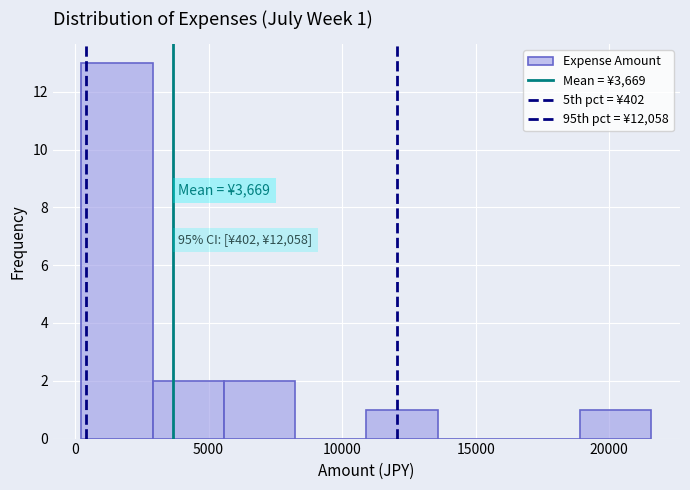

Over which range of the x-axis is the bar tallest?

0 to 3000